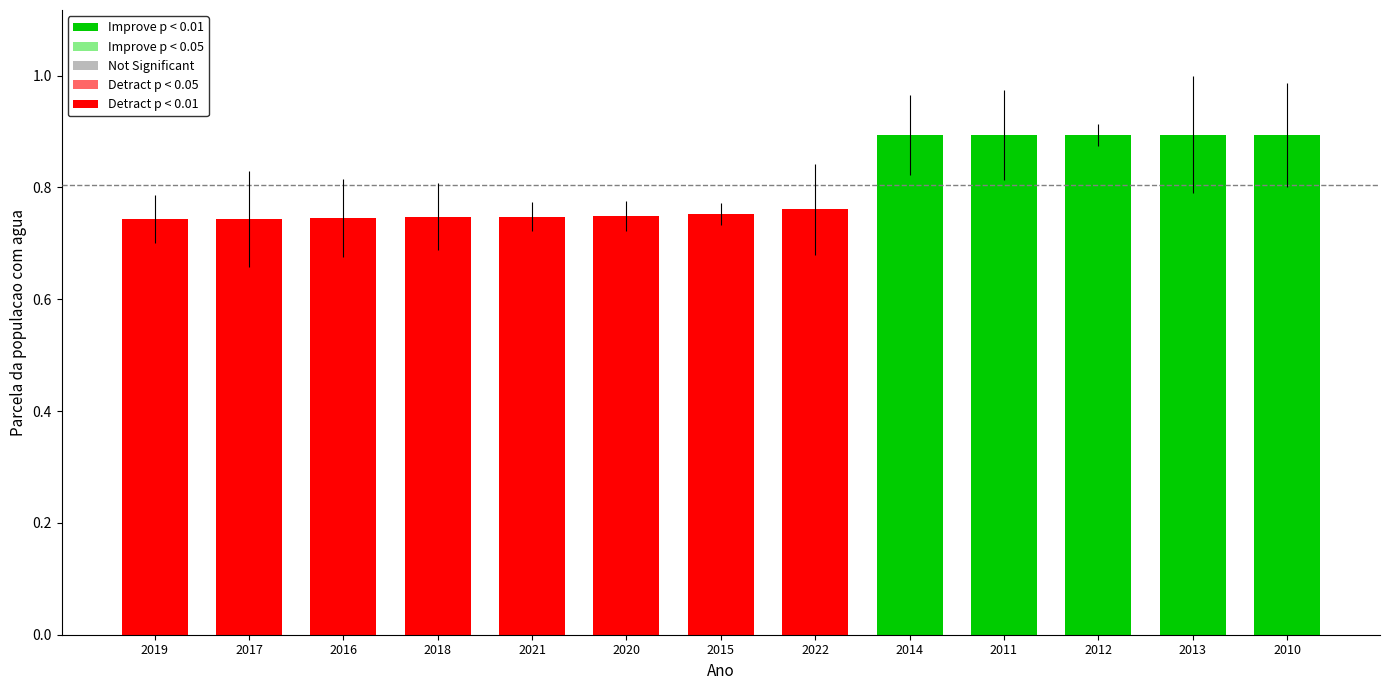

What is the label of the 12th bar from the left?

2013